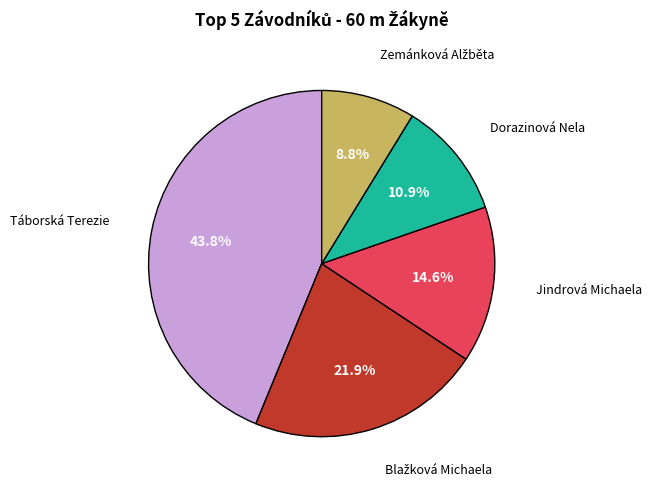

Is there a majority slice in this chart?

No